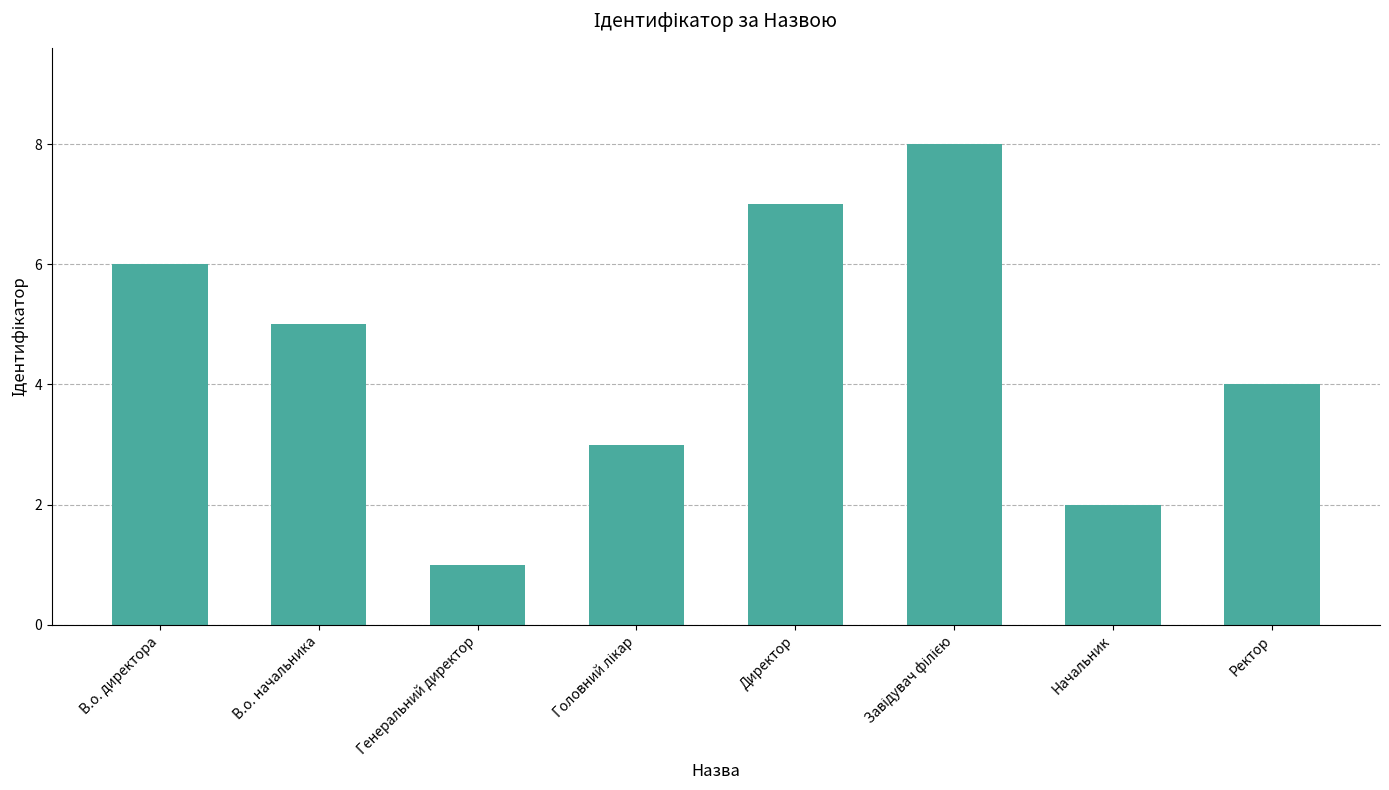

What is the greatest value displayed?

8